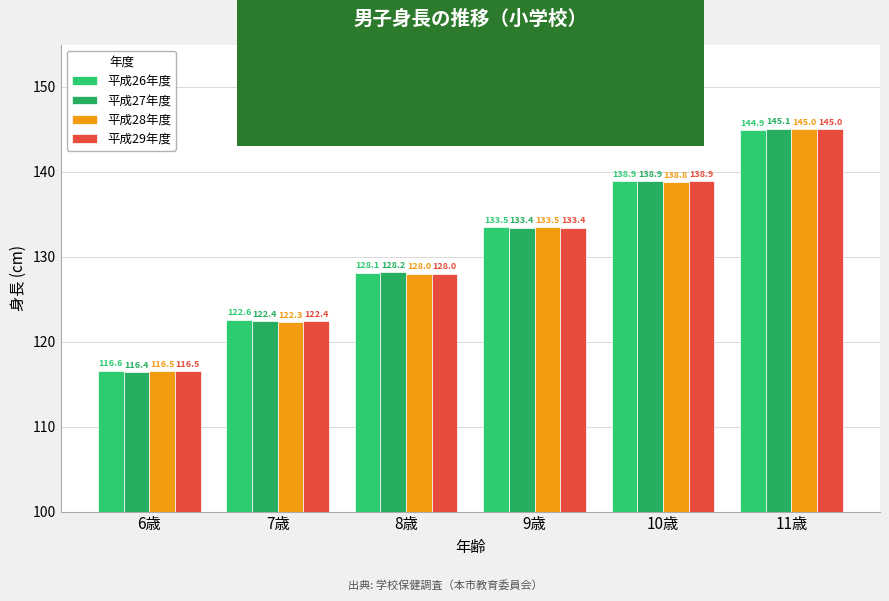

List the labels in order of 平成27年度 value, largest first.

11歳, 10歳, 9歳, 8歳, 7歳, 6歳